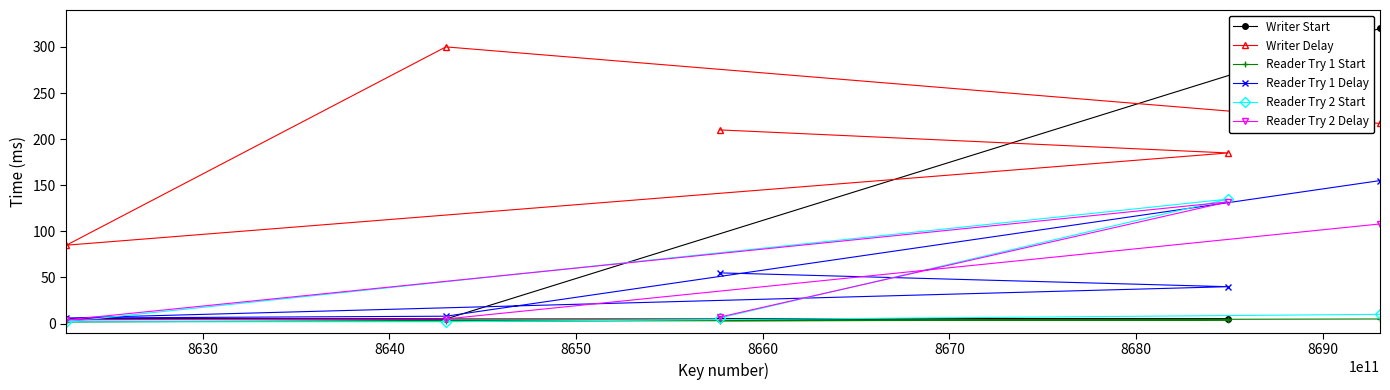

What is the difference between the maximum and minimum values in the Writer Start series?

315